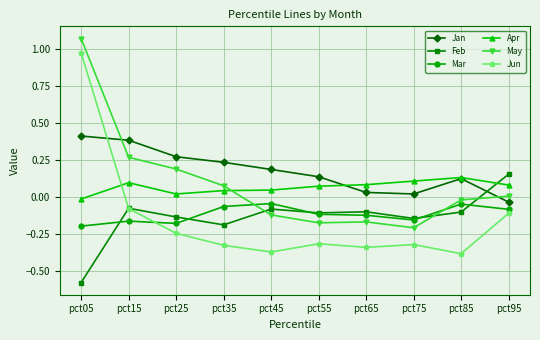

Which category has the highest value across all series?

pct05